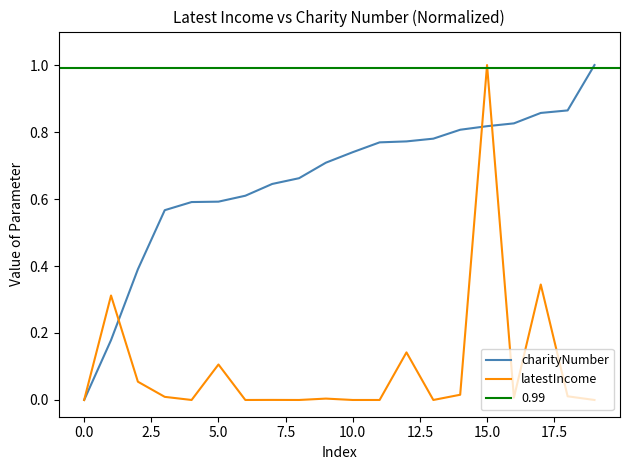

In latestIncome, how many points are lower than both neighbors (excluding endpoints)?

5